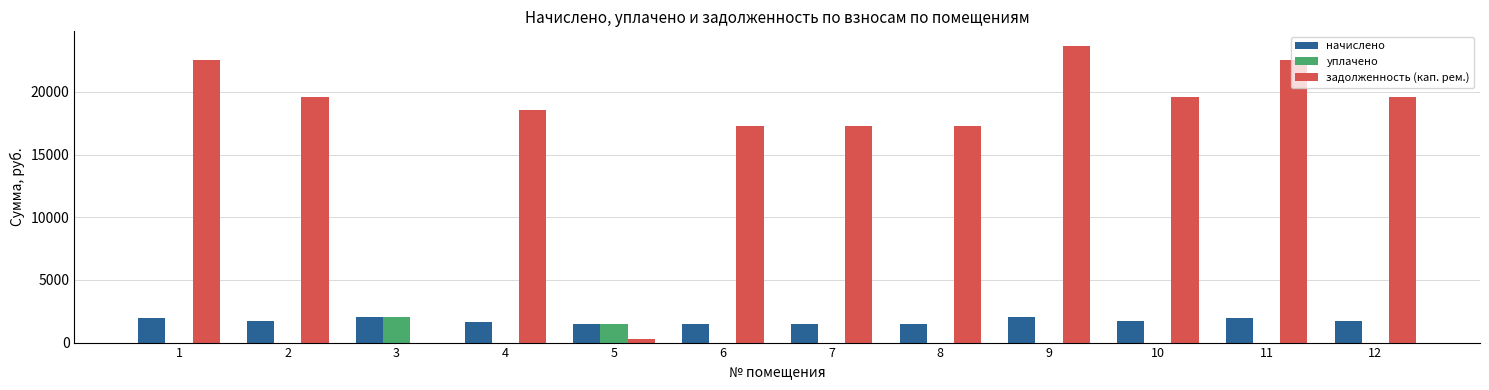

How many categories are shown in the chart?

12